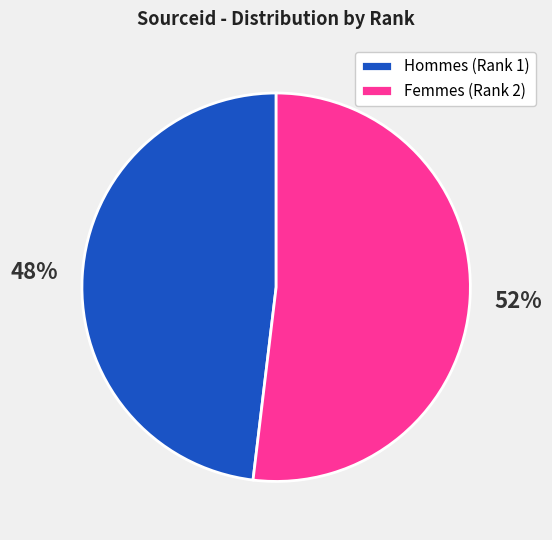

Rank the categories by value from highest to lowest.

Femmes (Rank 2), Hommes (Rank 1)